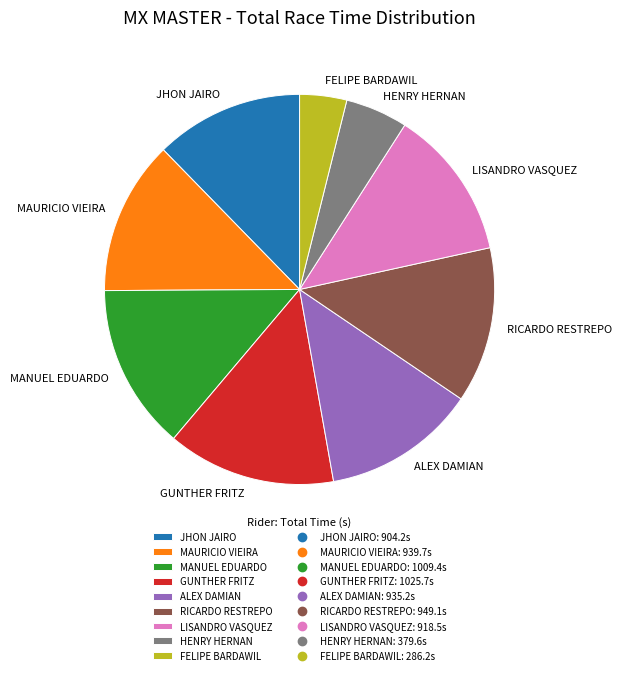

Is there any slice that represents more than half of the pie?

No